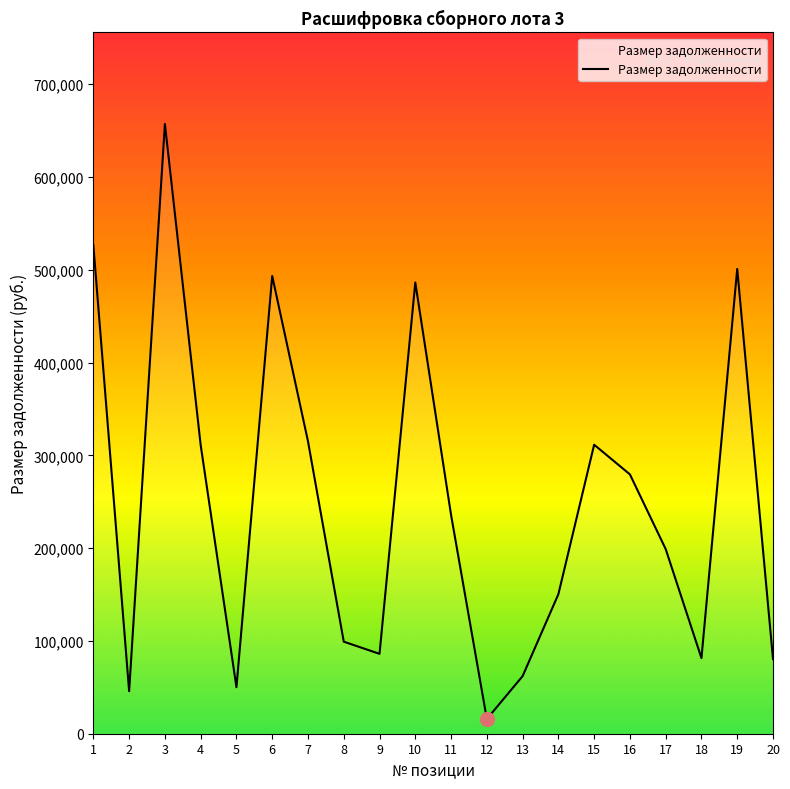

What is the difference between the values at 8 and 17?

99801.4